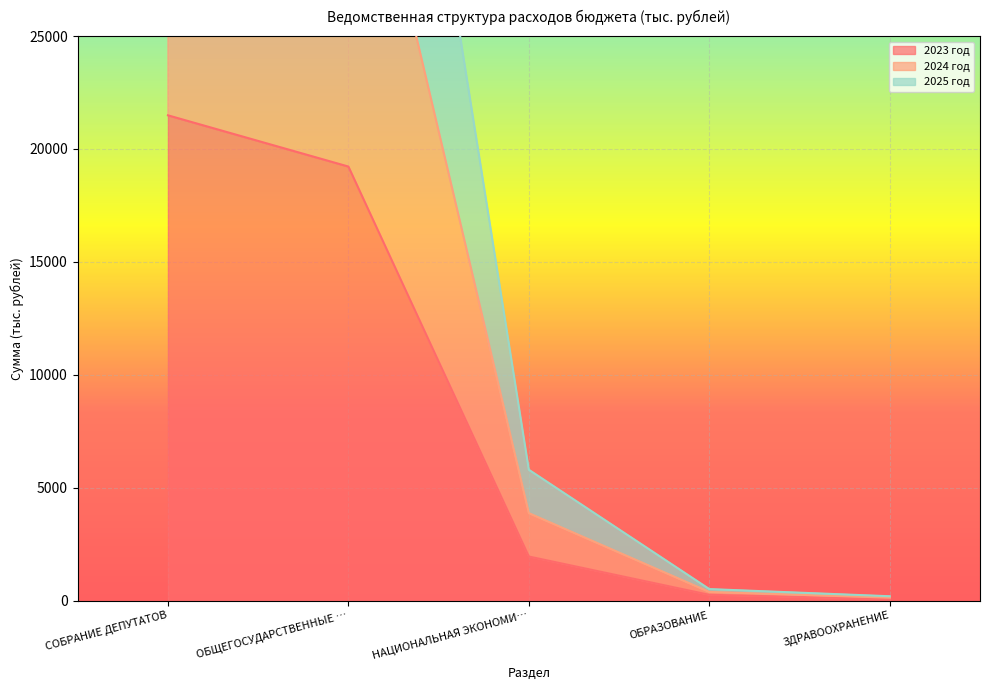

The 2023 год series shows 37316.7 at СОБРАНИЕ ДЕПУТАТОВ. True or false?

False